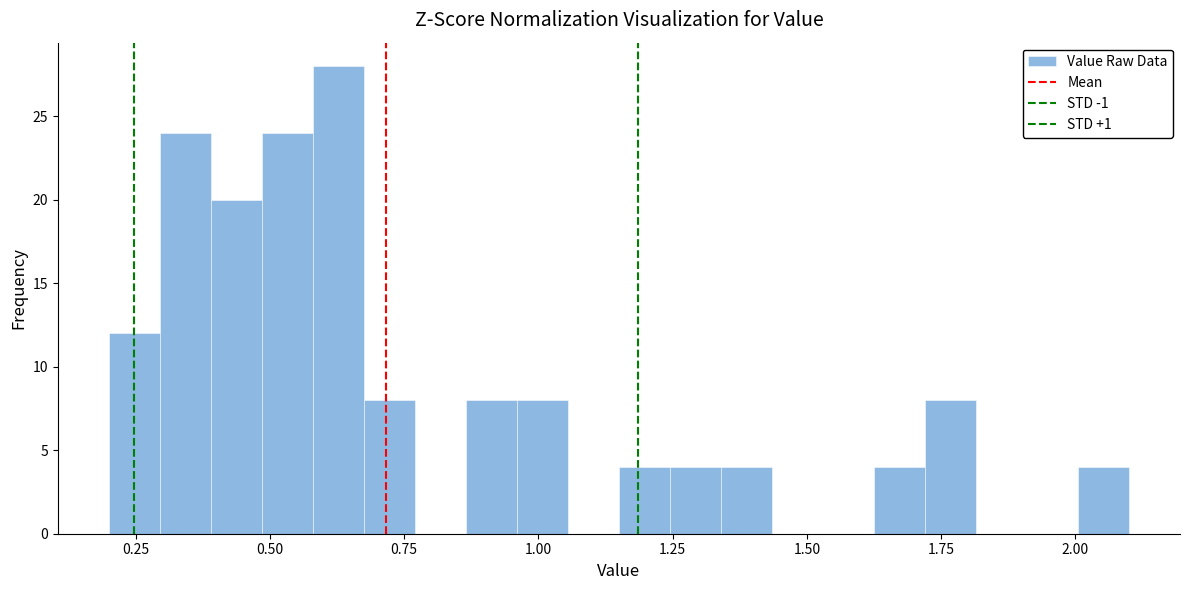

Read against the x-axis, roughly where is the centre of the tallest bar?

0.65